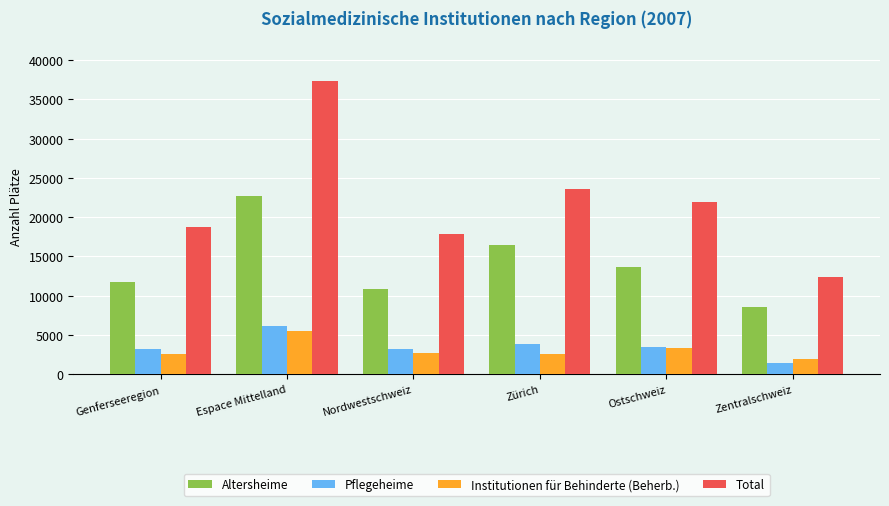

At which category does the chart reach its minimum across all series?

Zentralschweiz